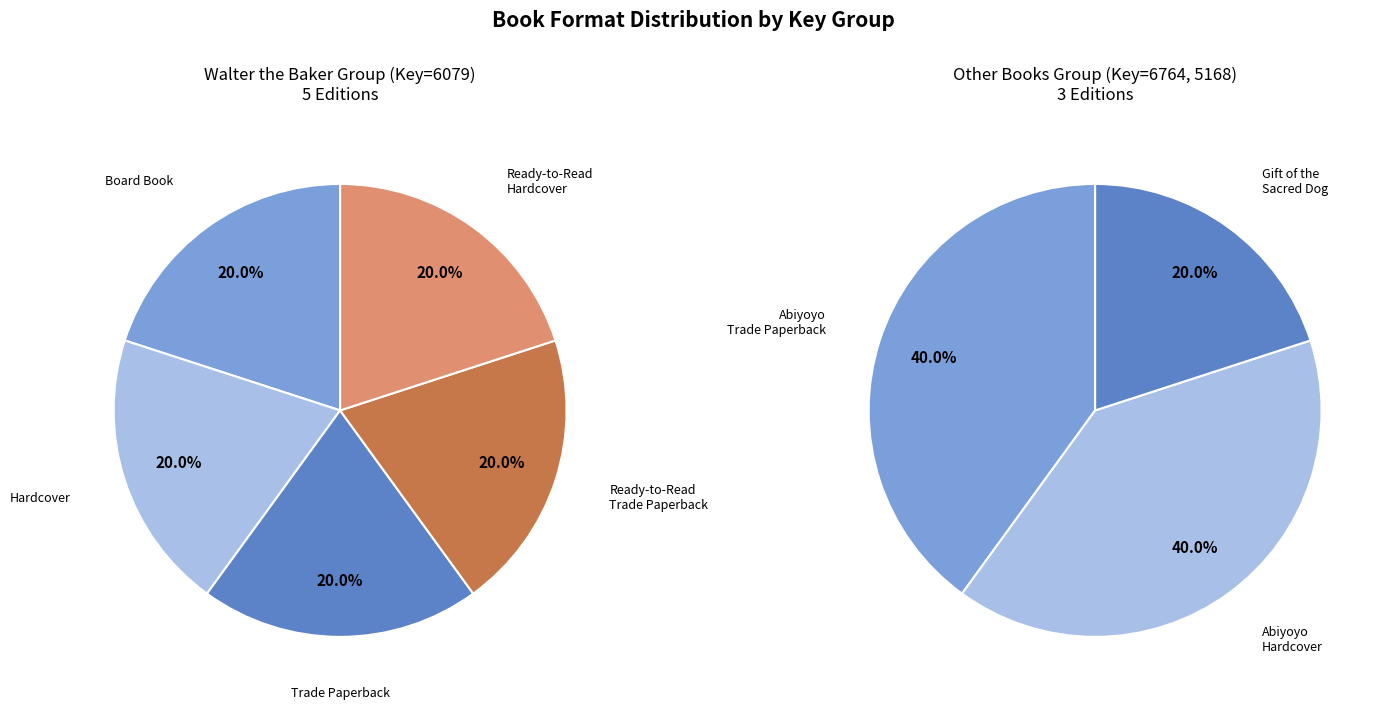

Is there any slice that represents more than half of the pie?

No